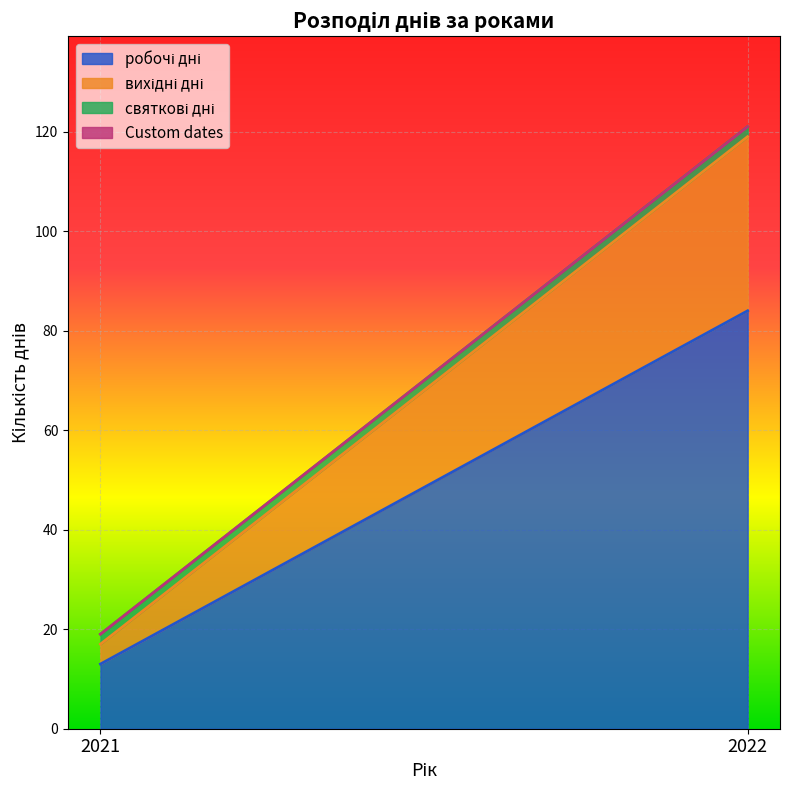

Reading left to right, extract all data points from this chart.

робочі дні: 13	84
вихідні дні: 4	35
святкові дні: 2	2
Custom dates: 0	0